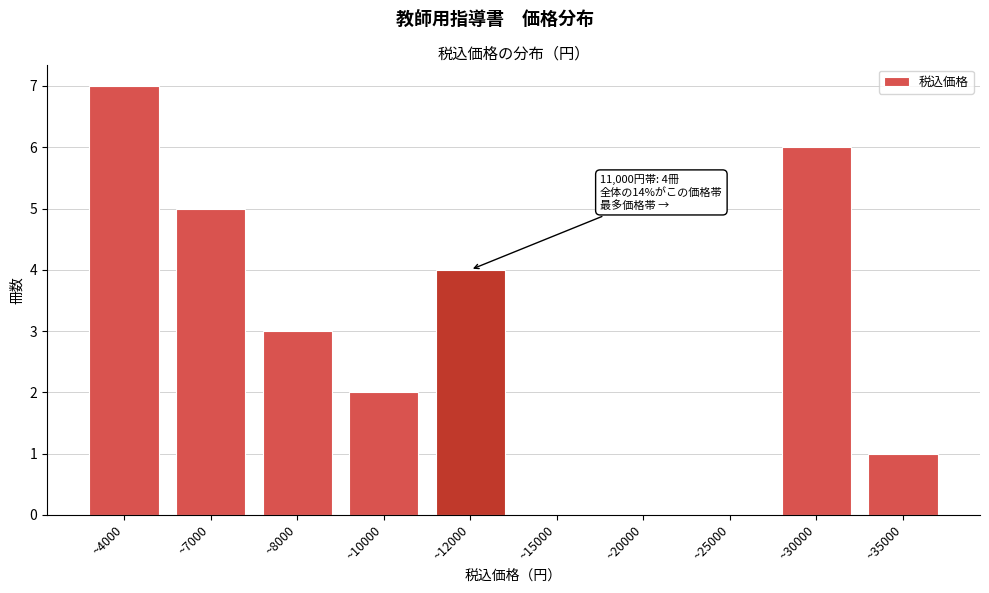

Reading left to right, list all the values displayed in this chart.

~4000=7	~7000=5	~8000=3	~10000=2	~12000=4	~15000=0	~20000=0	~25000=0	~30000=6	~35000=1